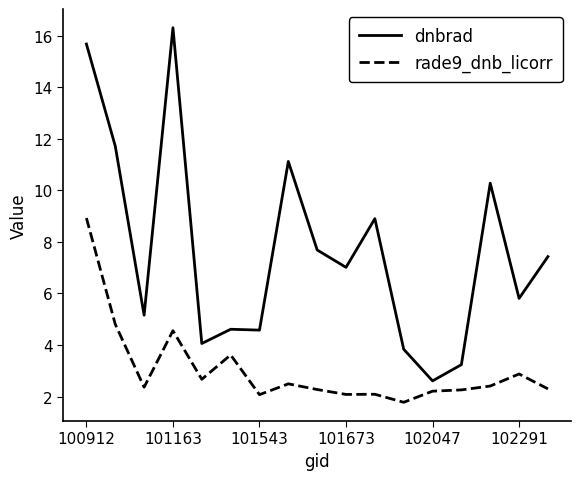

Which series has the widest spread of values?

dnbrad